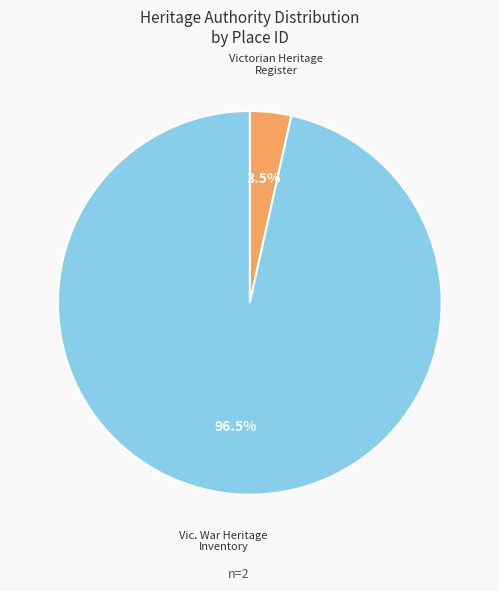

Is there any slice that represents more than half of the pie?

Yes